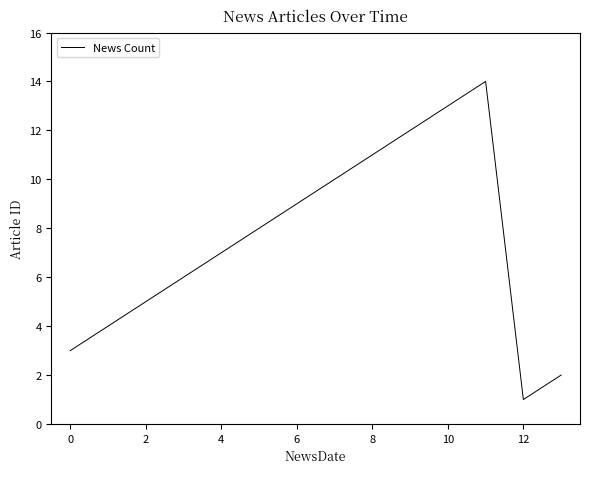

What is the maximum value shown in the chart?

14